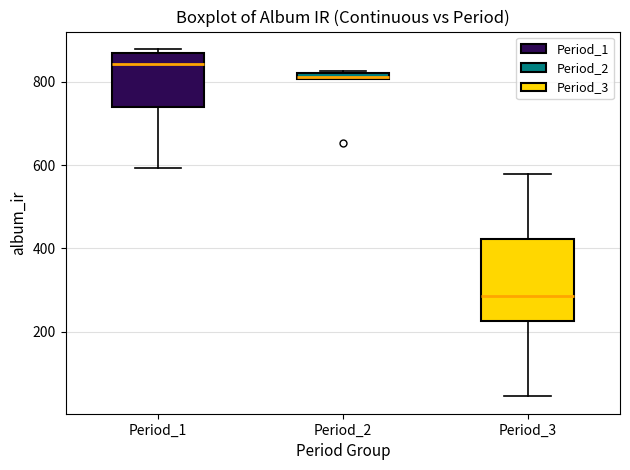

Which box is the tallest, from its lower edge to its upper edge?

Period_3